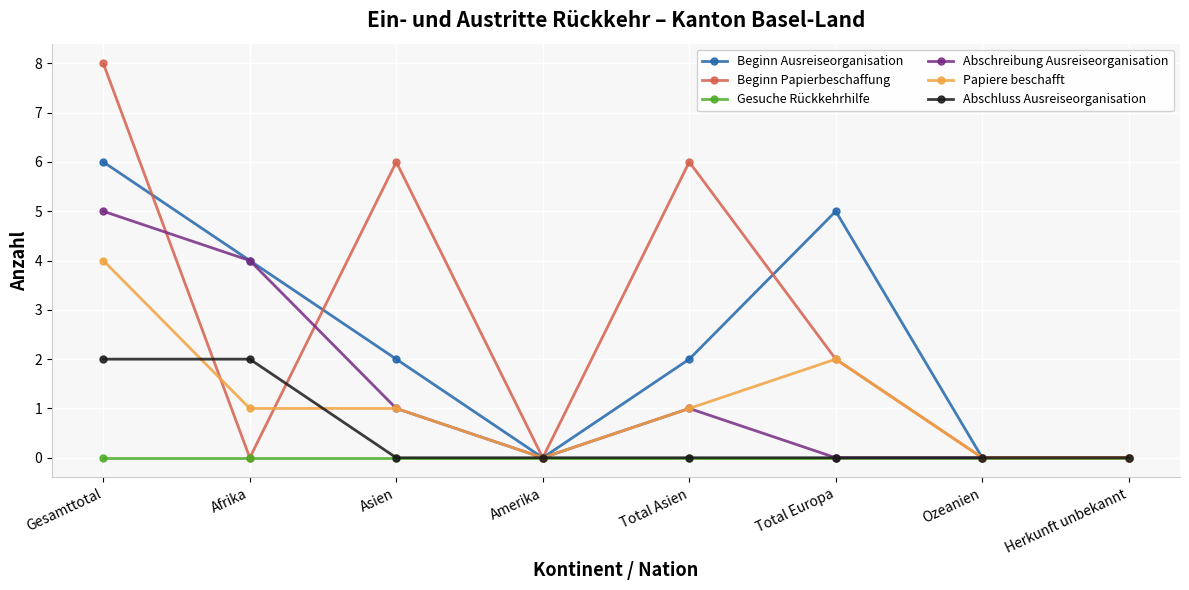

Is it true that Abschreibung Ausreiseorganisation equals 1 at Asien?

True